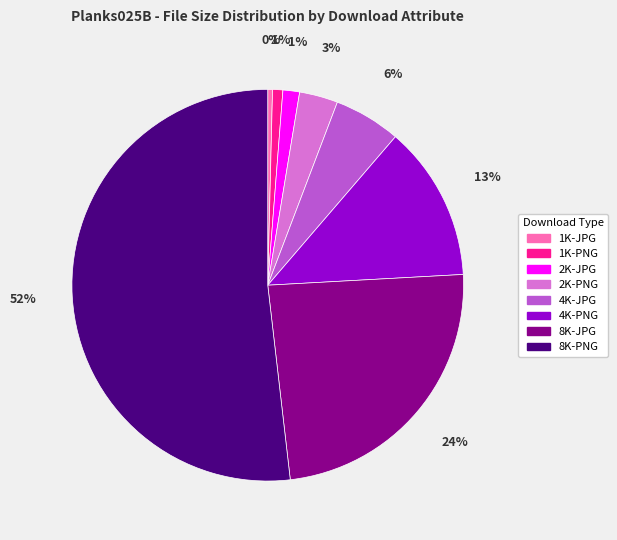

What percentage is the 4K-PNG slice, to the nearest percent?

13%